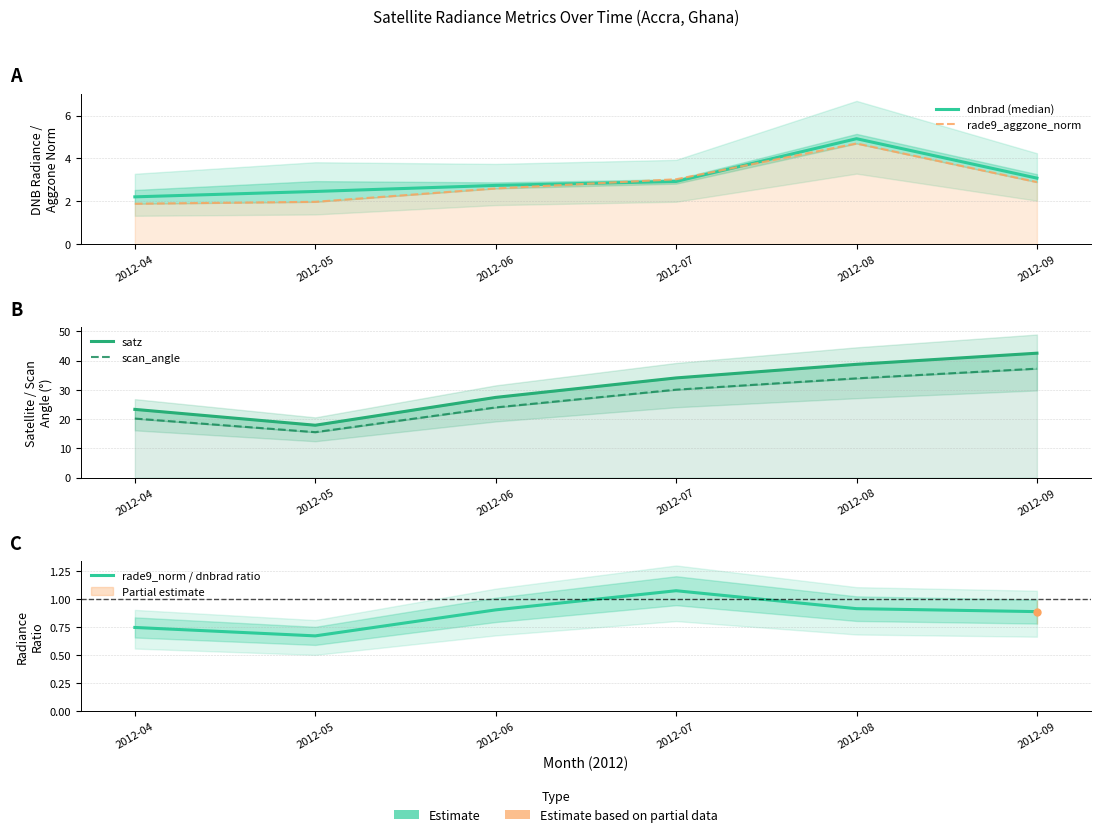

The value of rade9_aggzone_norm at 2012-09 is 2.9. True or false?

True